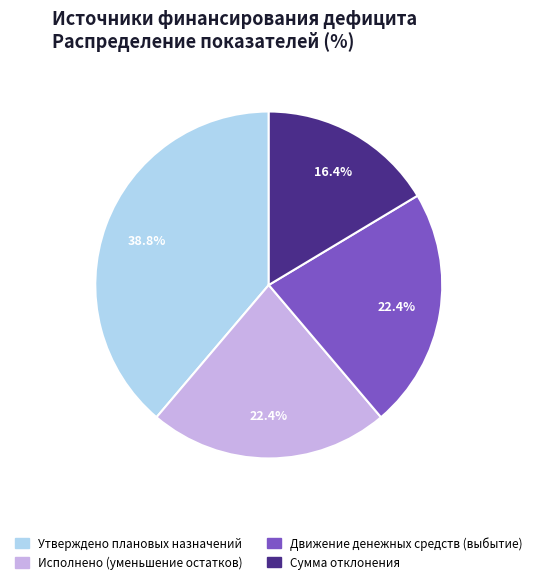

Does Утверждено плановых назначений represent more than half of the total?

No